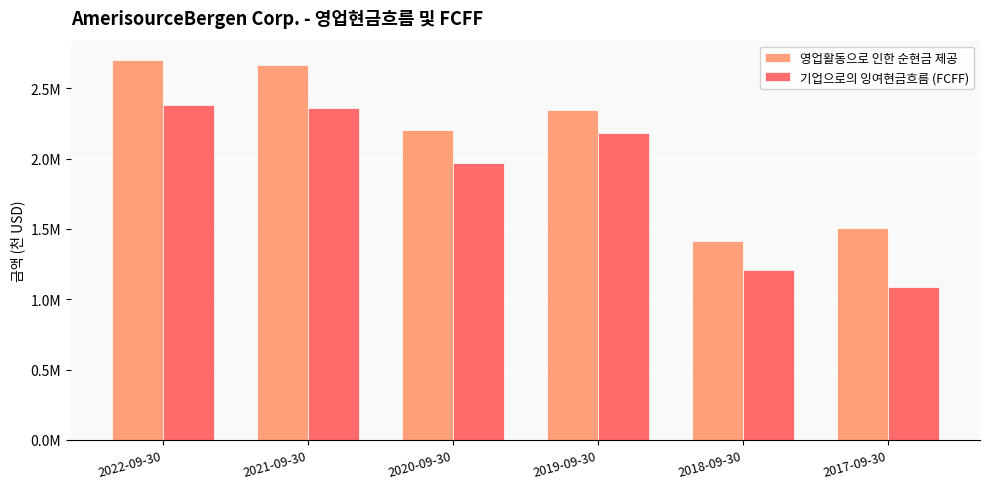

Reading right to left, extract all data points from this chart.

영업활동으로 인한 순현금 제공: 2017-09-30=1504138	2018-09-30=1411388	2019-09-30=2344023	2020-09-30=2207040	2021-09-30=2666586	2022-09-30=2703088
기업으로의 잉여현금흐름 (FCFF): 2017-09-30=1087485	2018-09-30=1205463	2019-09-30=2182910	2020-09-30=1970476	2021-09-30=2361584	2022-09-30=2380779